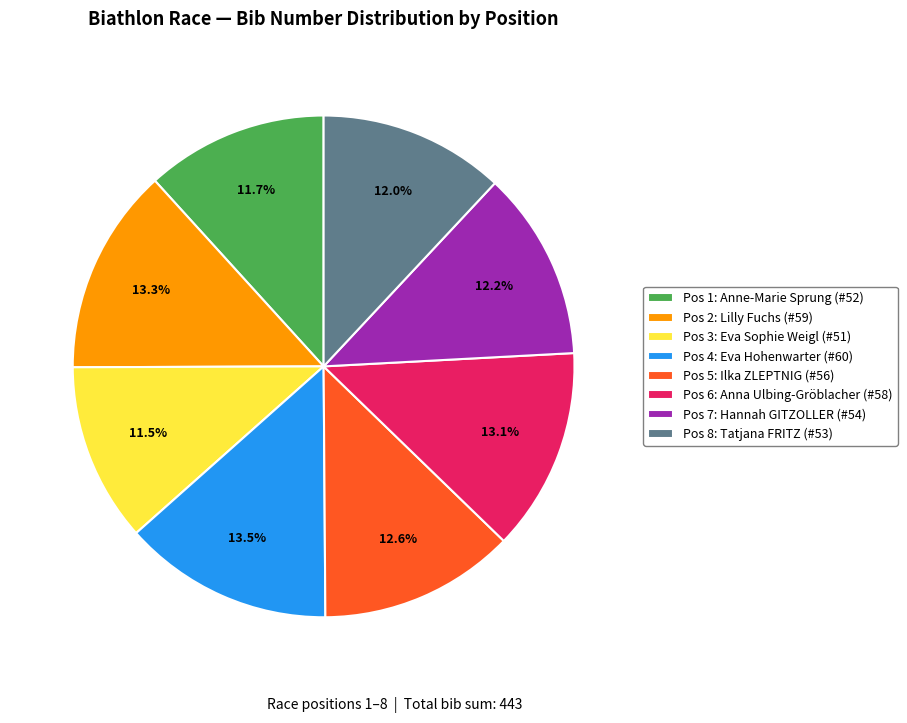

What is the ratio of the value at Pos 1: Anne-Marie Sprung (#52) to the value at Pos 5: Ilka ZLEPTNIG (#56)?

0.9